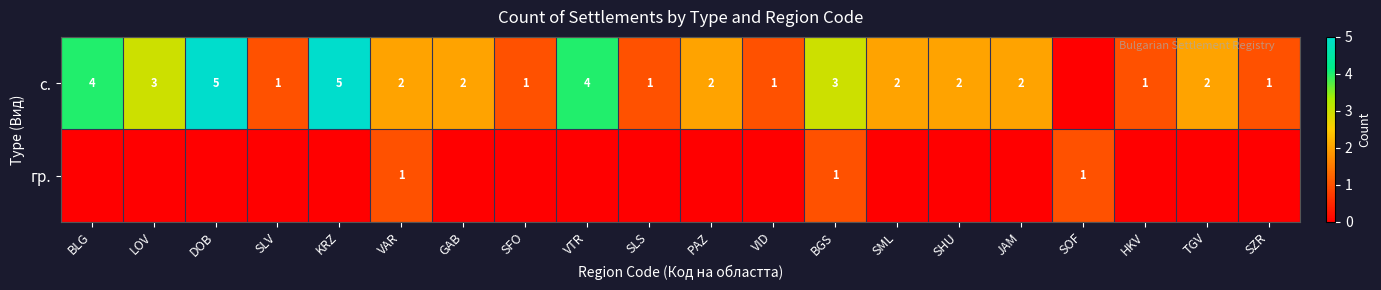

Between GAB and KRZ, which is larger?

KRZ